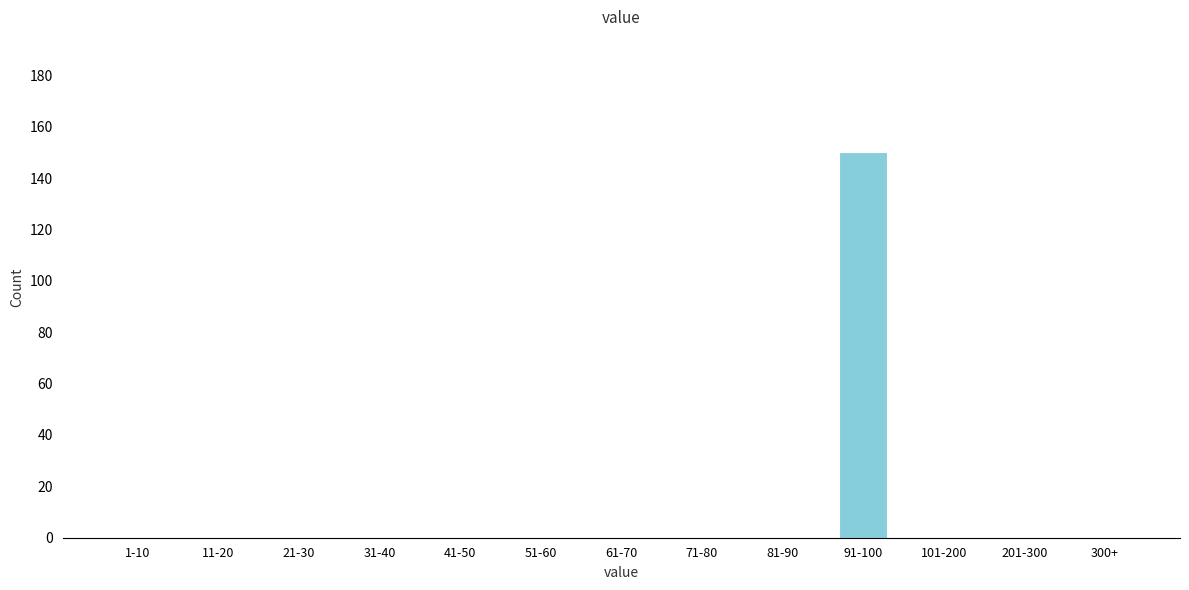

Reading left to right, list all the values displayed in this chart.

1-10=0	11-20=0	21-30=0	31-40=0	41-50=0	51-60=0	61-70=0	71-80=0	81-90=0	91-100=150	101-200=0	201-300=0	300+=0